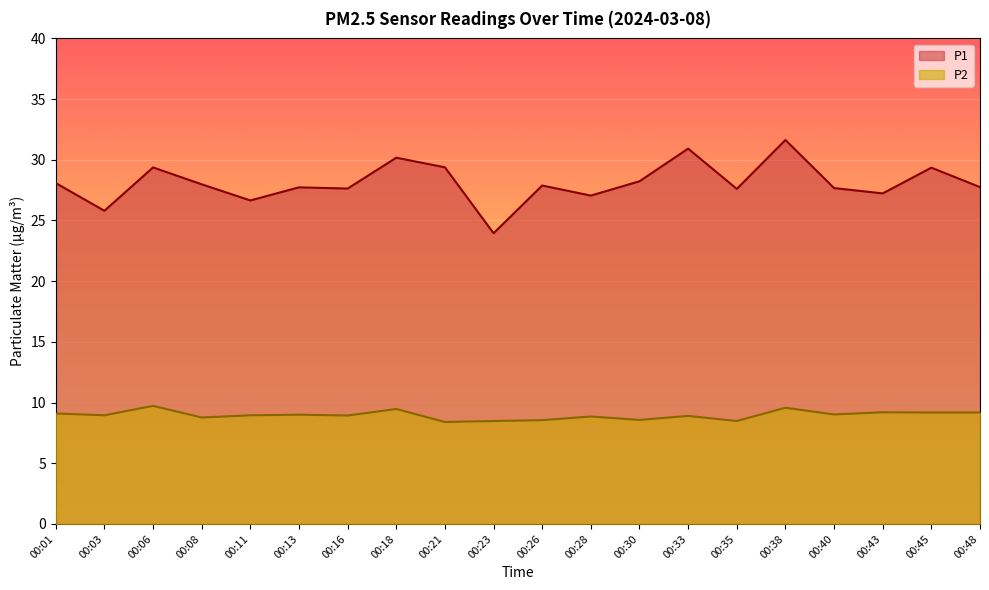

Rank the series by their average value, from lowest to highest.

P2, P1